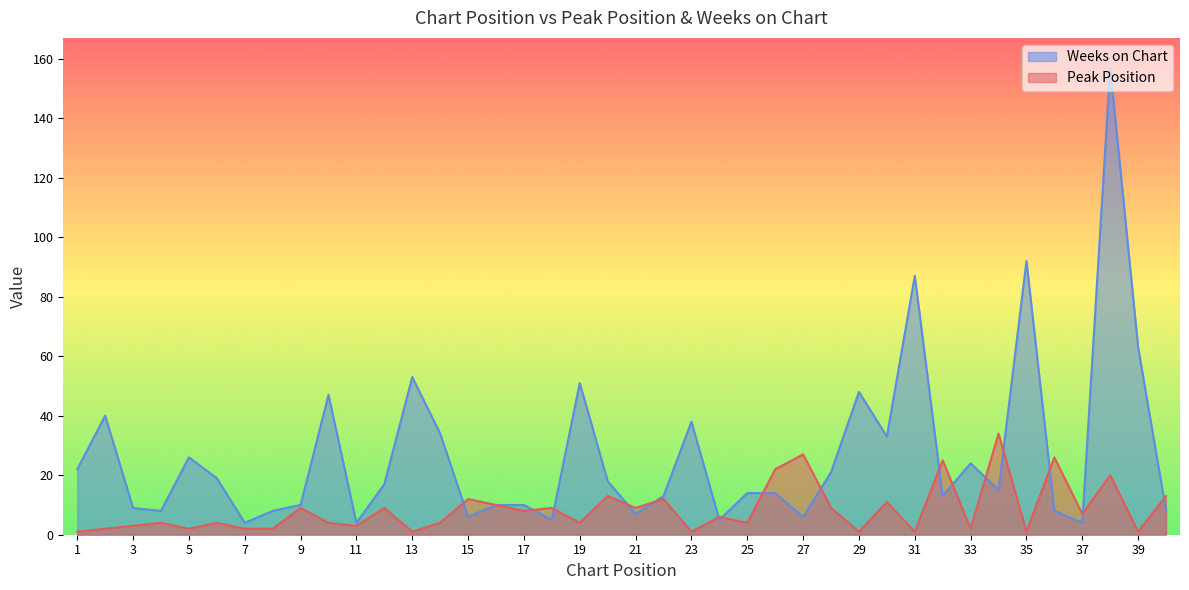

The value of Peak Position at 10 is 4. True or false?

True